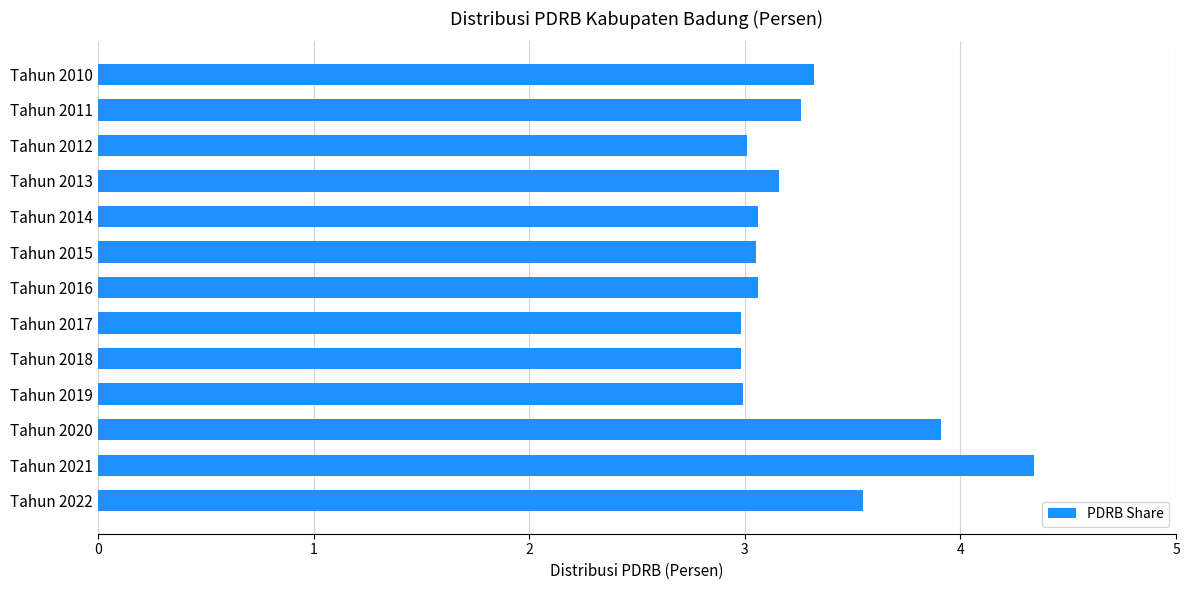

Which has a higher value, Tahun 2011 or Tahun 2019?

Tahun 2011